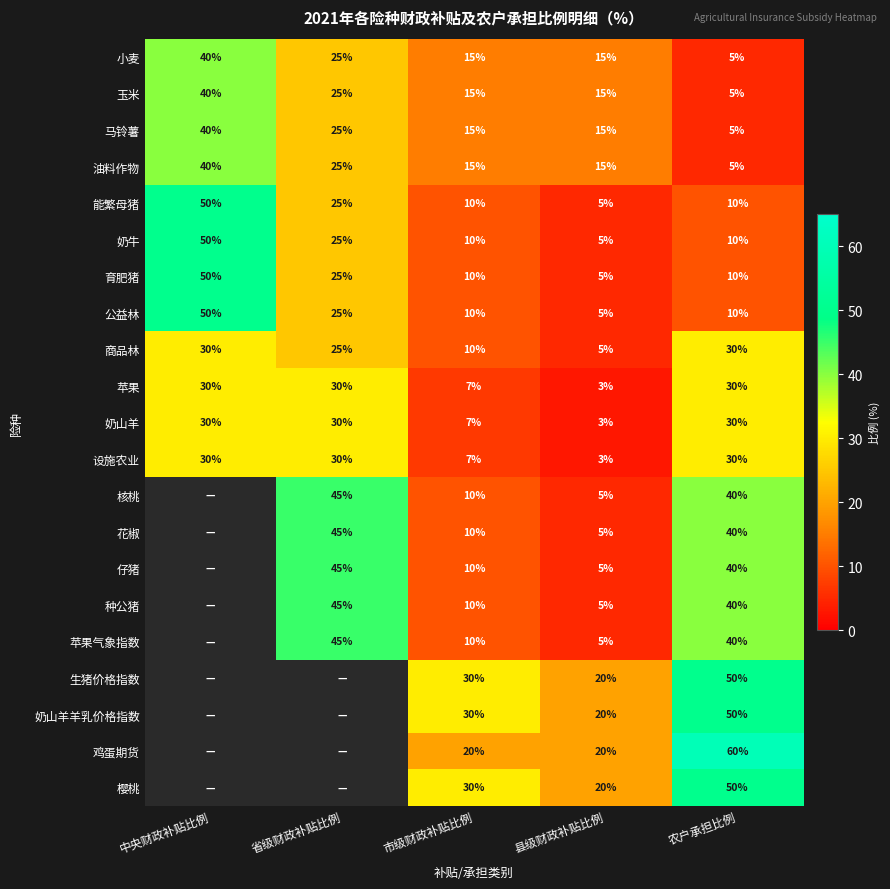

Is the value of 苹果 at 农户承担比例 greater than the value of 油料作物 at 县级财政补贴比例?

Yes